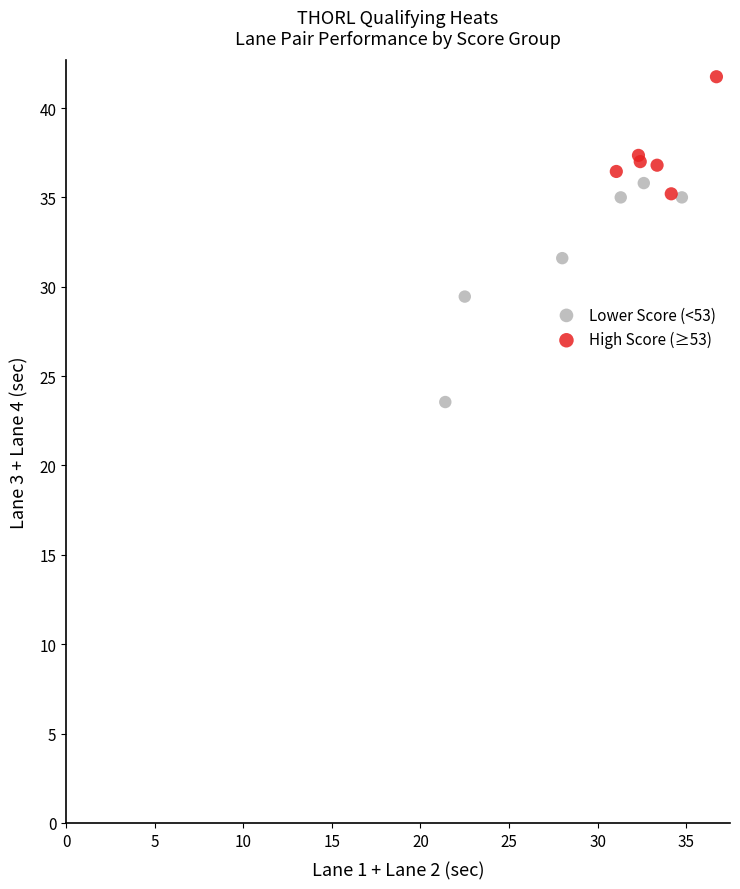

Which series contains the lowest Y value?

Lower Score (<53)